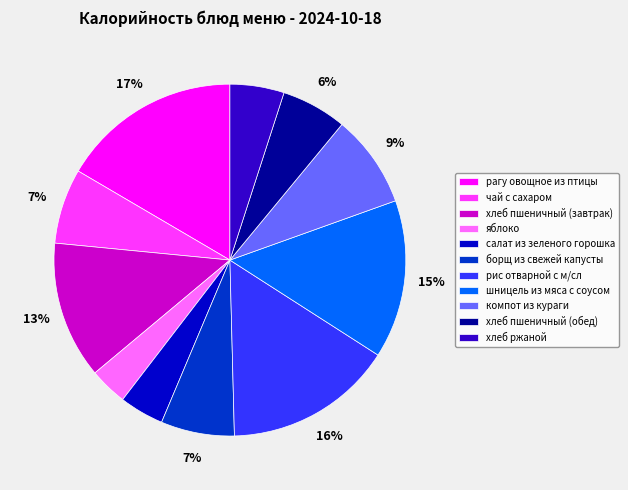

Is there any slice that represents more than half of the pie?

No